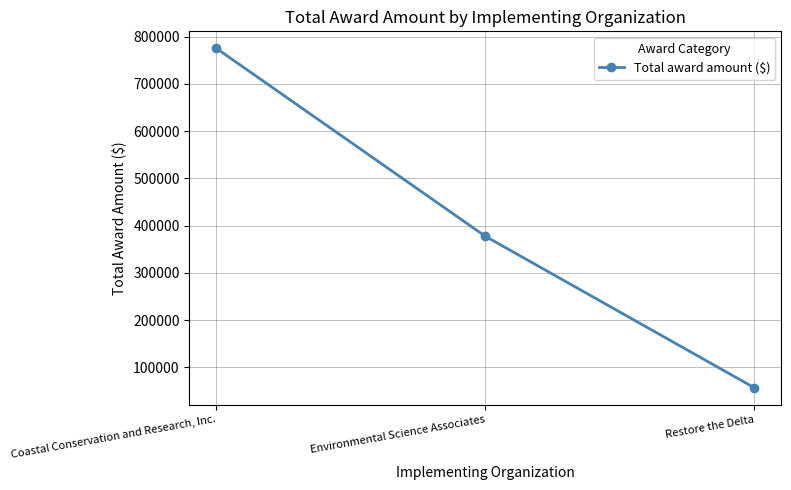

What is the label of the 3rd point from the left?

Restore the Delta